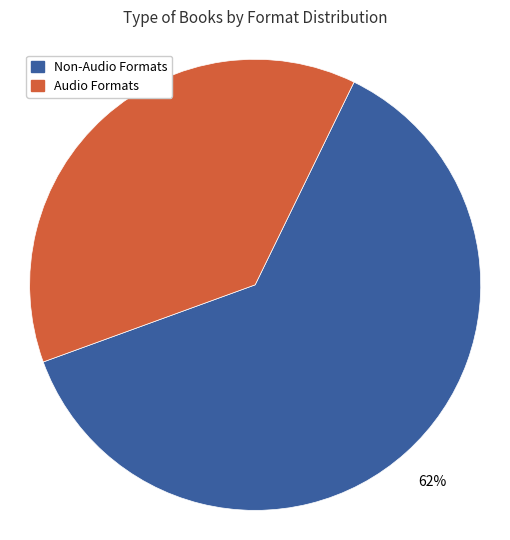

Which slice represents more than half of the pie?

Non-Audio Formats